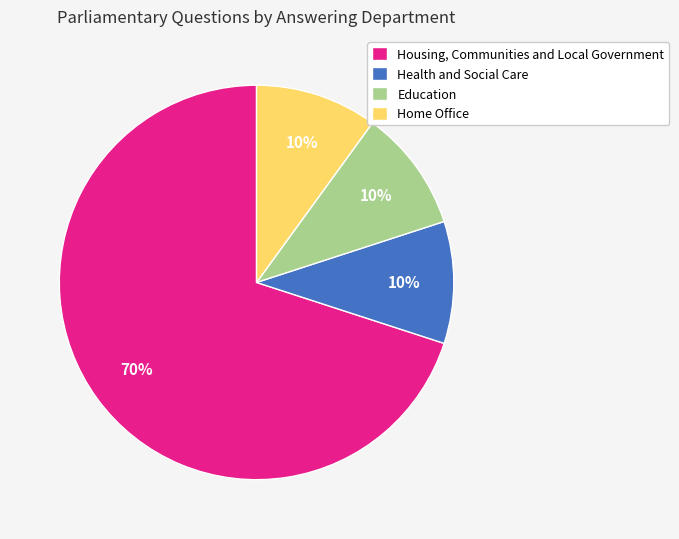

Is there a majority slice in this chart?

Yes